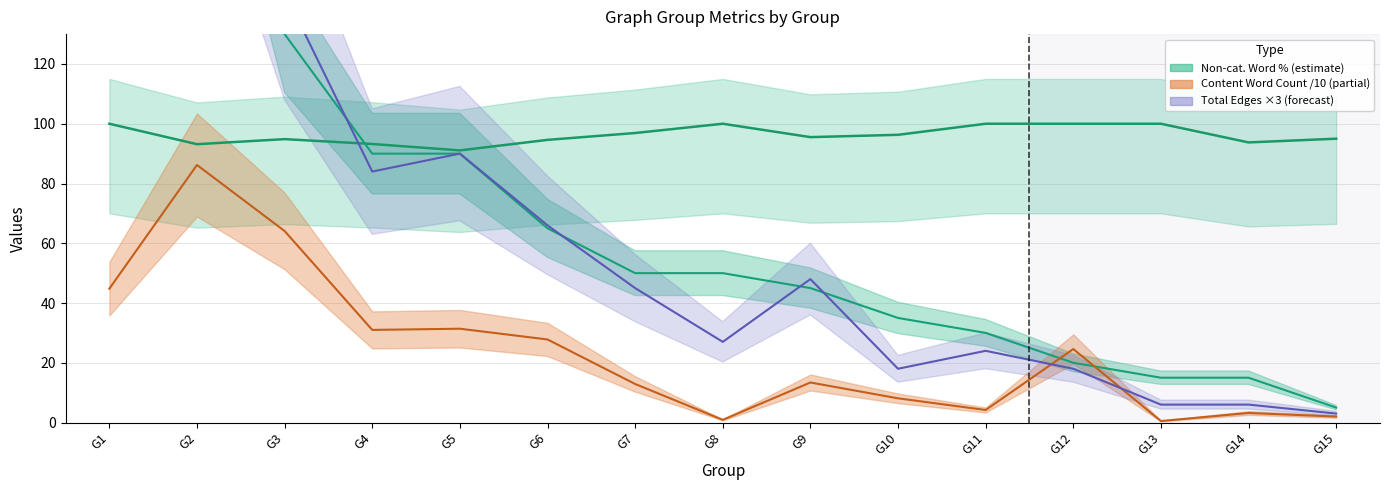

What is the difference between the Vertices values at G12 and G9?

25.0